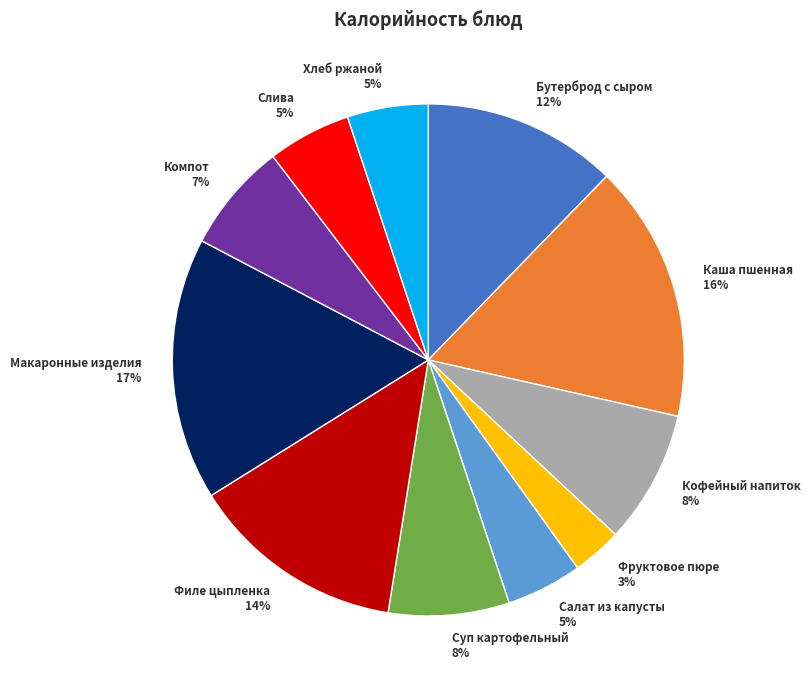

Which slice is the smallest?

Фруктовое пюре